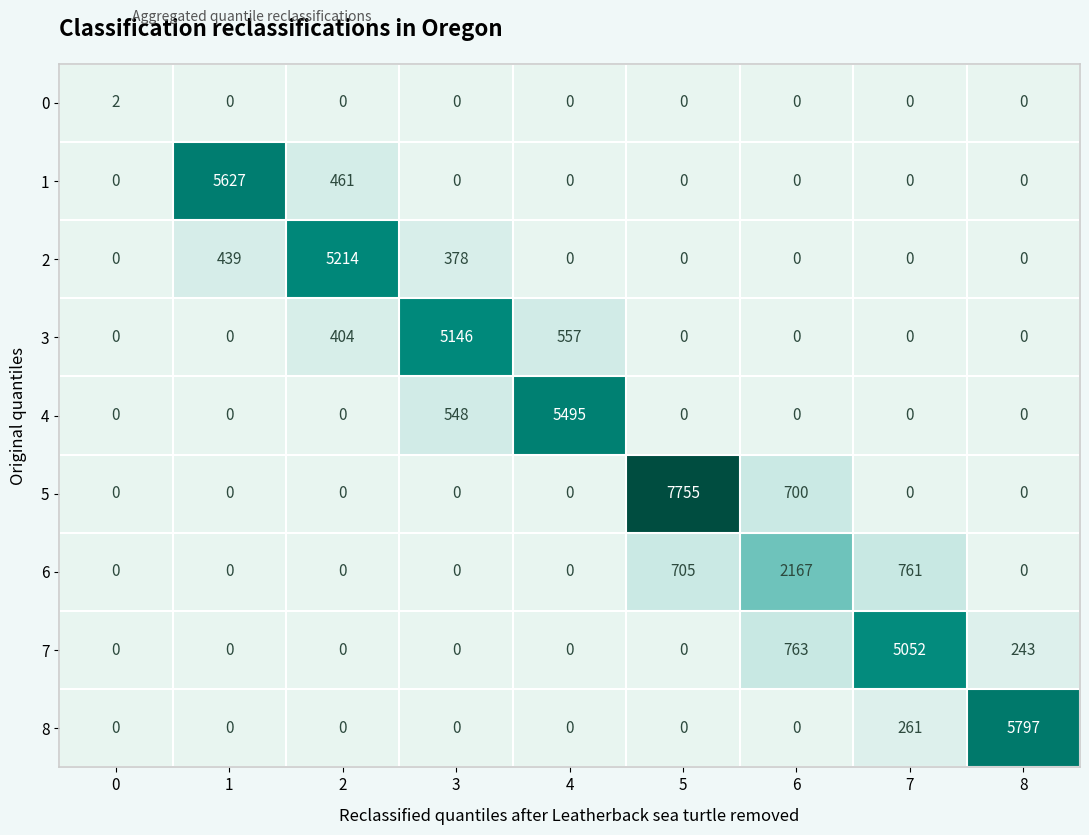

At which category does the chart reach its peak across all series?

5